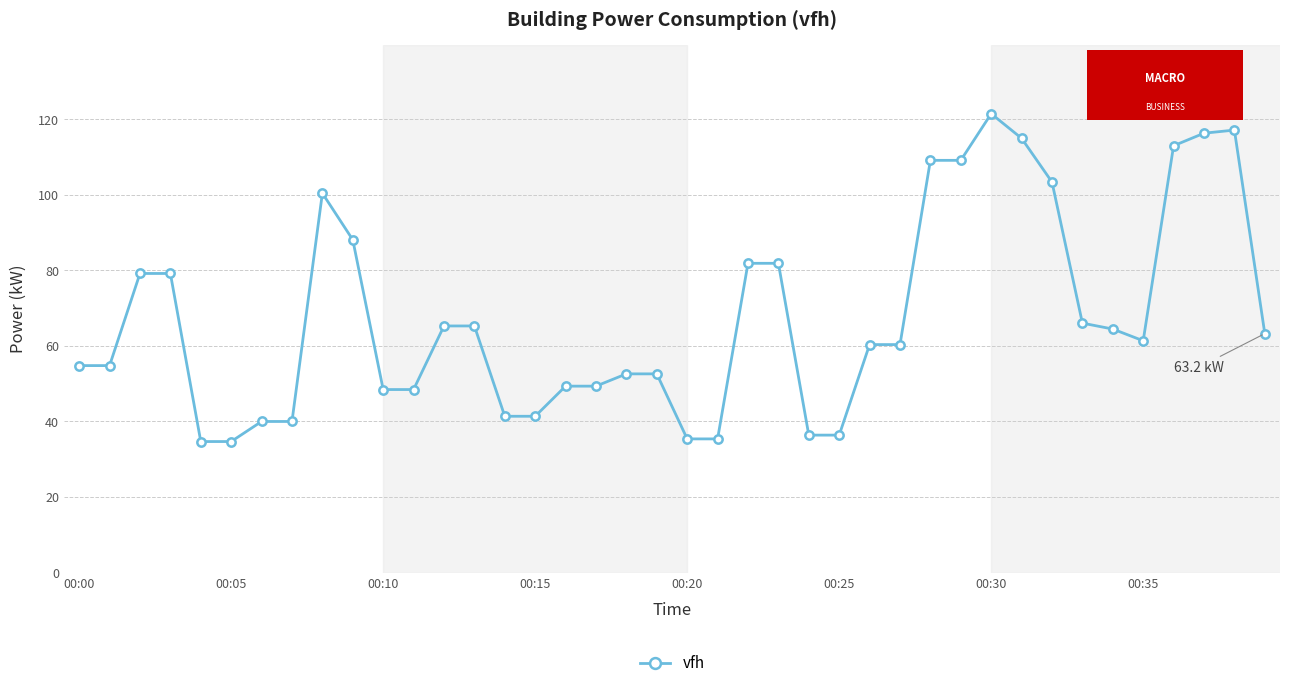

What is the difference between the second highest and second lowest values?

82.4